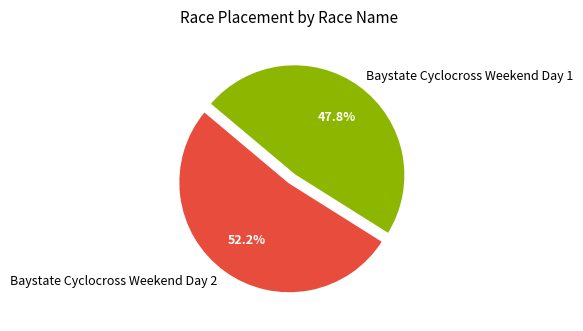

Rank the categories by value from lowest to highest.

Baystate Cyclocross Weekend Day 1, Baystate Cyclocross Weekend Day 2